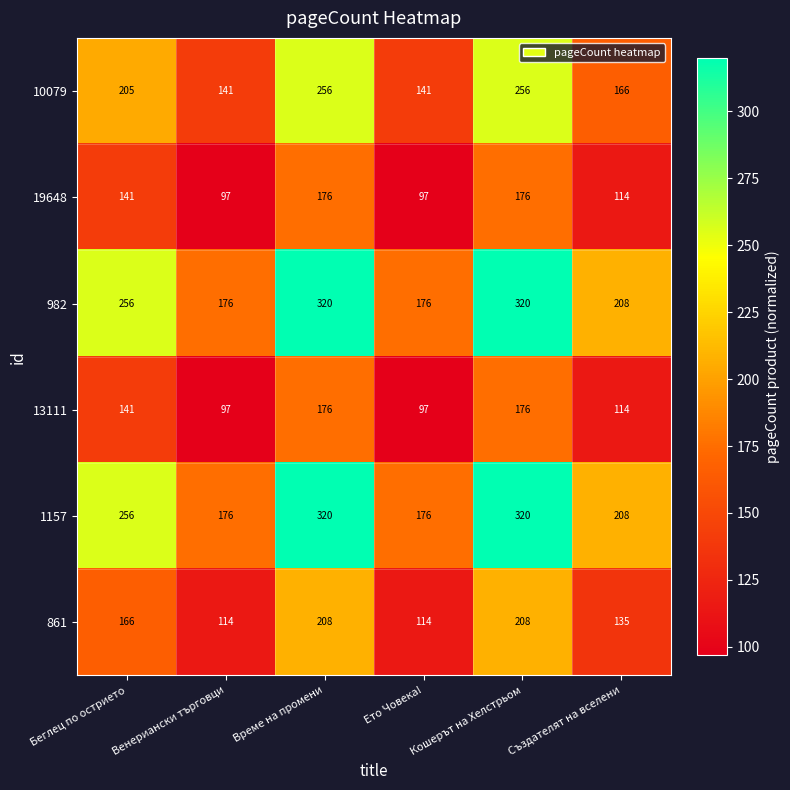

What is the smallest value displayed?

97